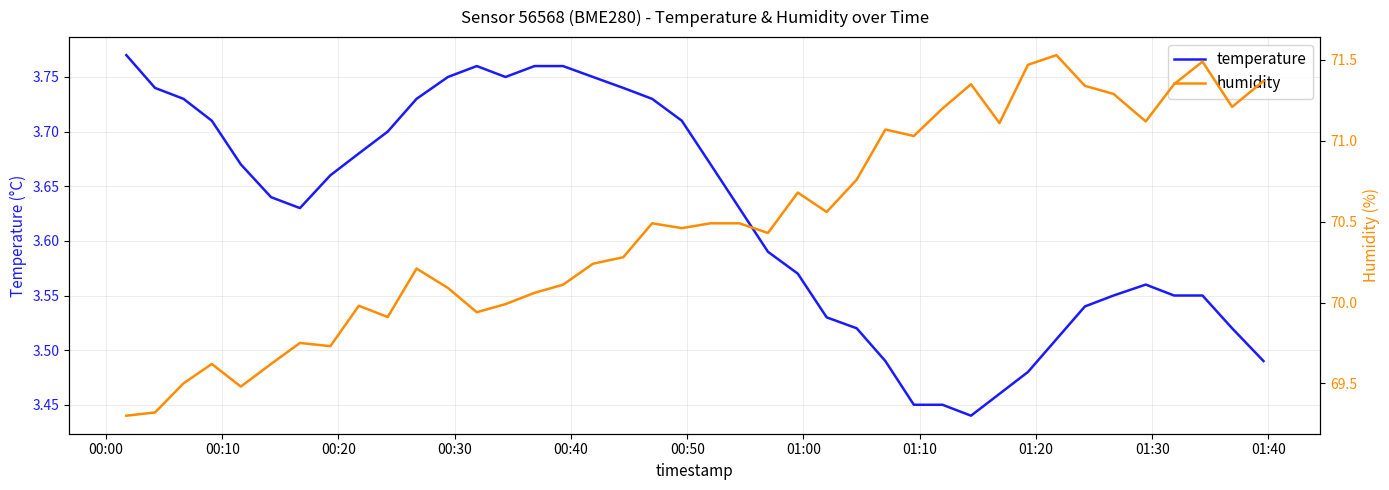

True or false: temperature has more than 1 points higher than both neighbors.

True